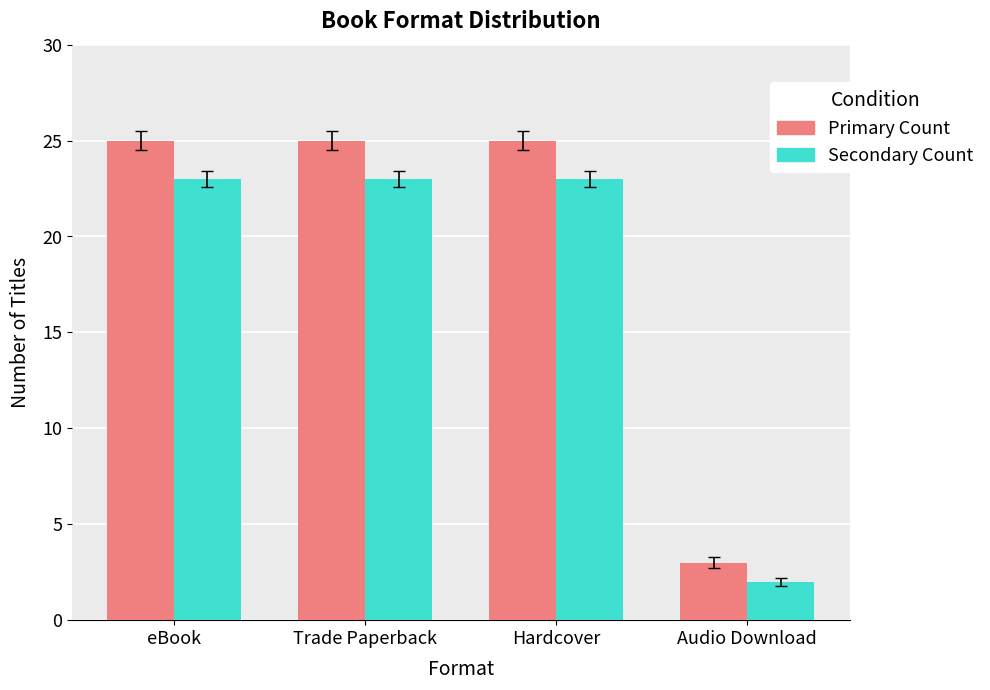

What is the greatest value displayed?

25